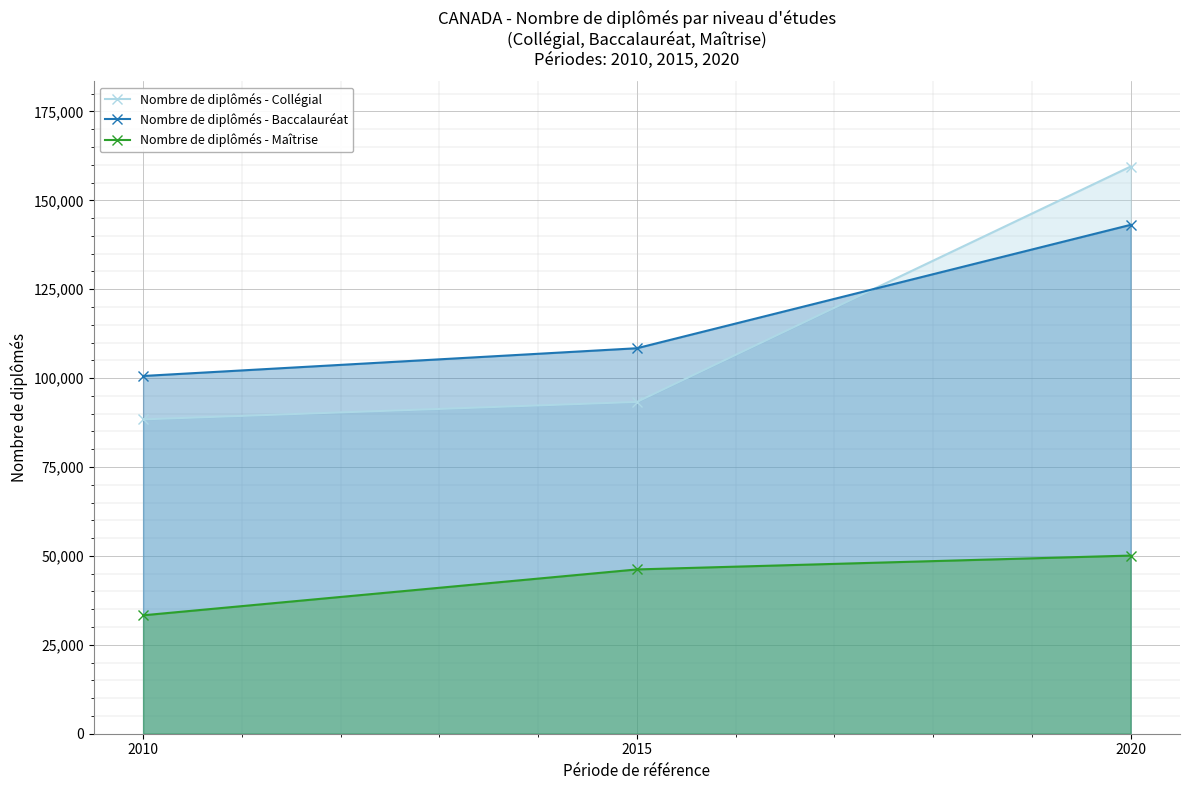

What is the difference between the highest and lowest values at 2010?

67300